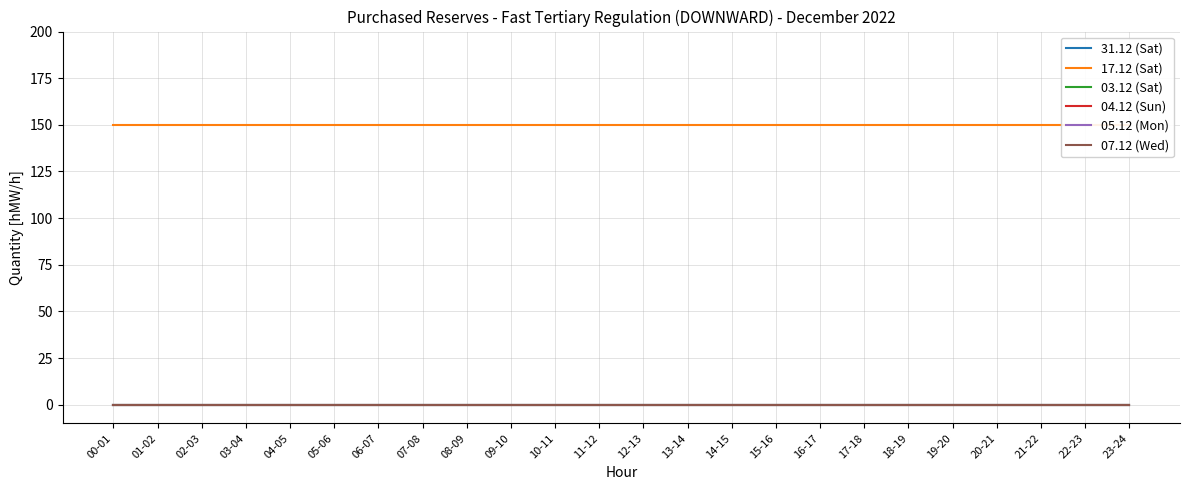

Reading left to right, what are all the values shown in this chart?

31.12 (Sat): 0	0	0	0	0	0	0	0	0	0	0	0	0	0	0	0	0	0	0	0	0	0	0	0
17.12 (Sat): 150	150	150	150	150	150	150	150	150	150	150	150	150	150	150	150	150	150	150	150	150	150	150	150
03.12 (Sat): 0	0	0	0	0	0	0	0	0	0	0	0	0	0	0	0	0	0	0	0	0	0	0	0
04.12 (Sun): 0	0	0	0	0	0	0	0	0	0	0	0	0	0	0	0	0	0	0	0	0	0	0	0
05.12 (Mon): 0	0	0	0	0	0	0	0	0	0	0	0	0	0	0	0	0	0	0	0	0	0	0	0
07.12 (Wed): 0	0	0	0	0	0	0	0	0	0	0	0	0	0	0	0	0	0	0	0	0	0	0	0